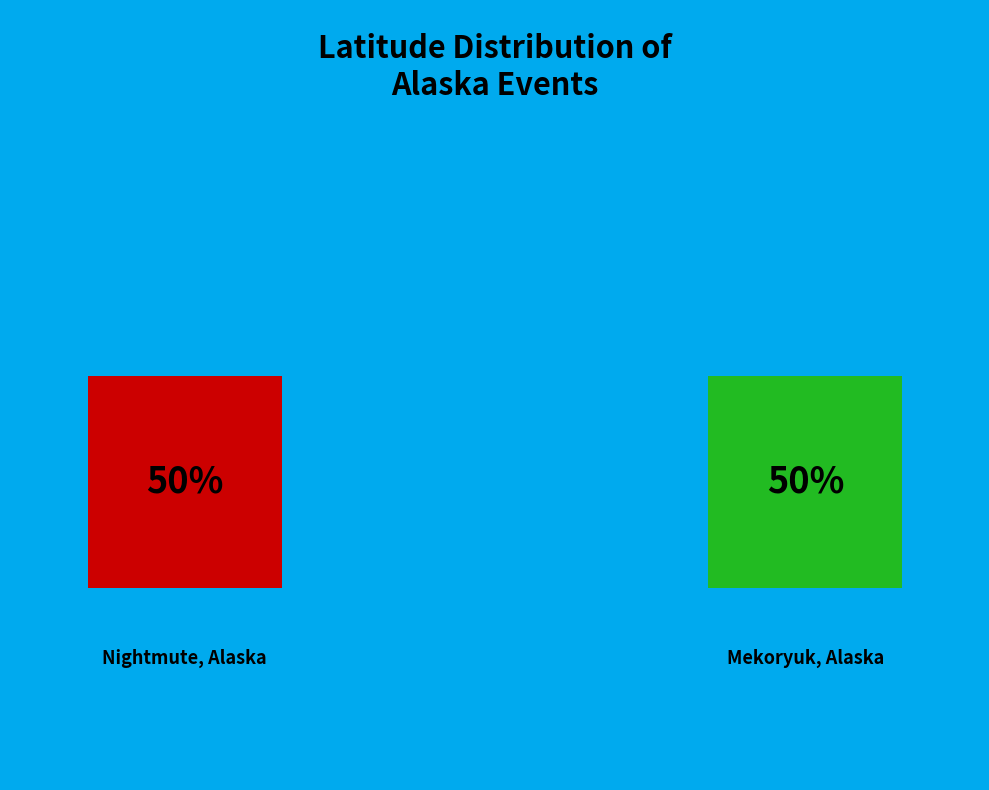

To the nearest percent, what is the combined percentage of Nightmute, Alaska and Mekoryuk, Alaska?

100%